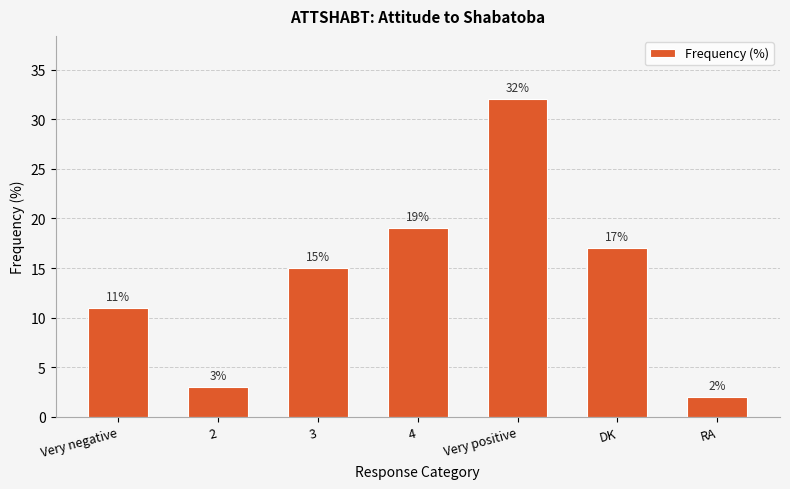

Reading right to left, list all the values displayed in this chart.

RA=2	DK=17	Very positive=32	4=19	3=15	2=3	Very negative=11